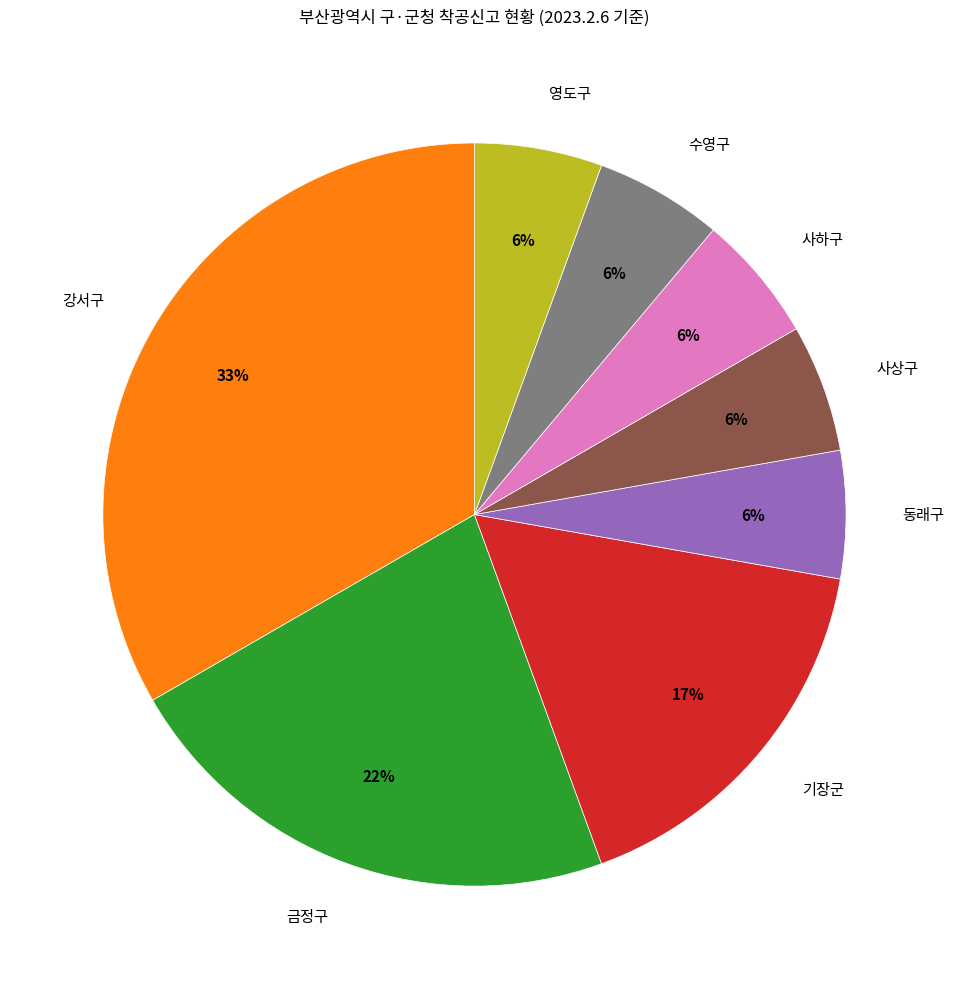

Between 강서구 and 동래구, which is larger?

강서구